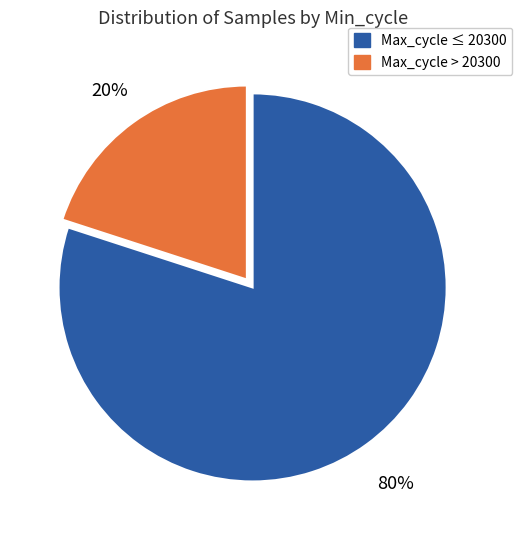

How many slices are in this pie chart?

2